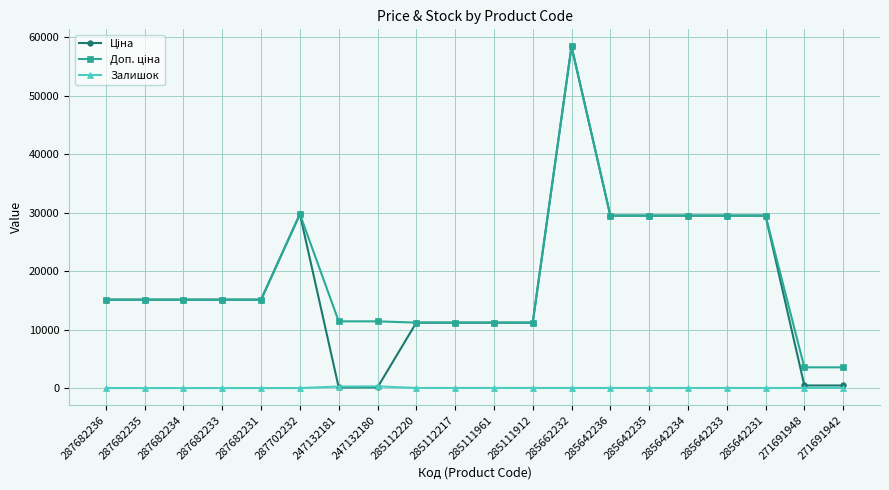

What is the spread (max minus min) of values at 287682231?

15120.0